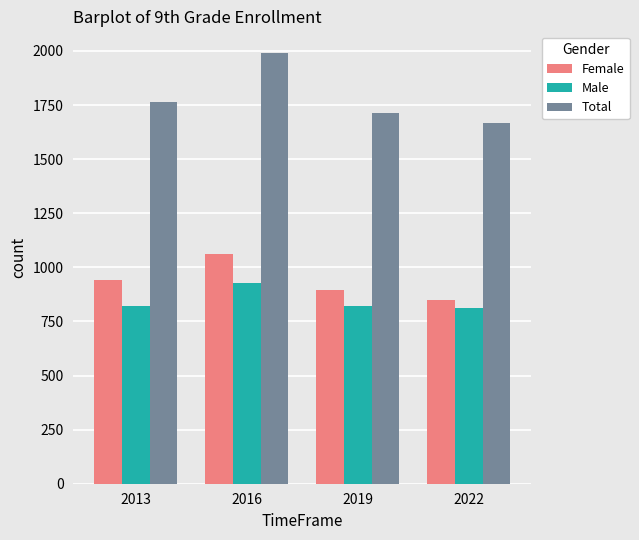

At how many categories does at least one series exceed 1580?

4